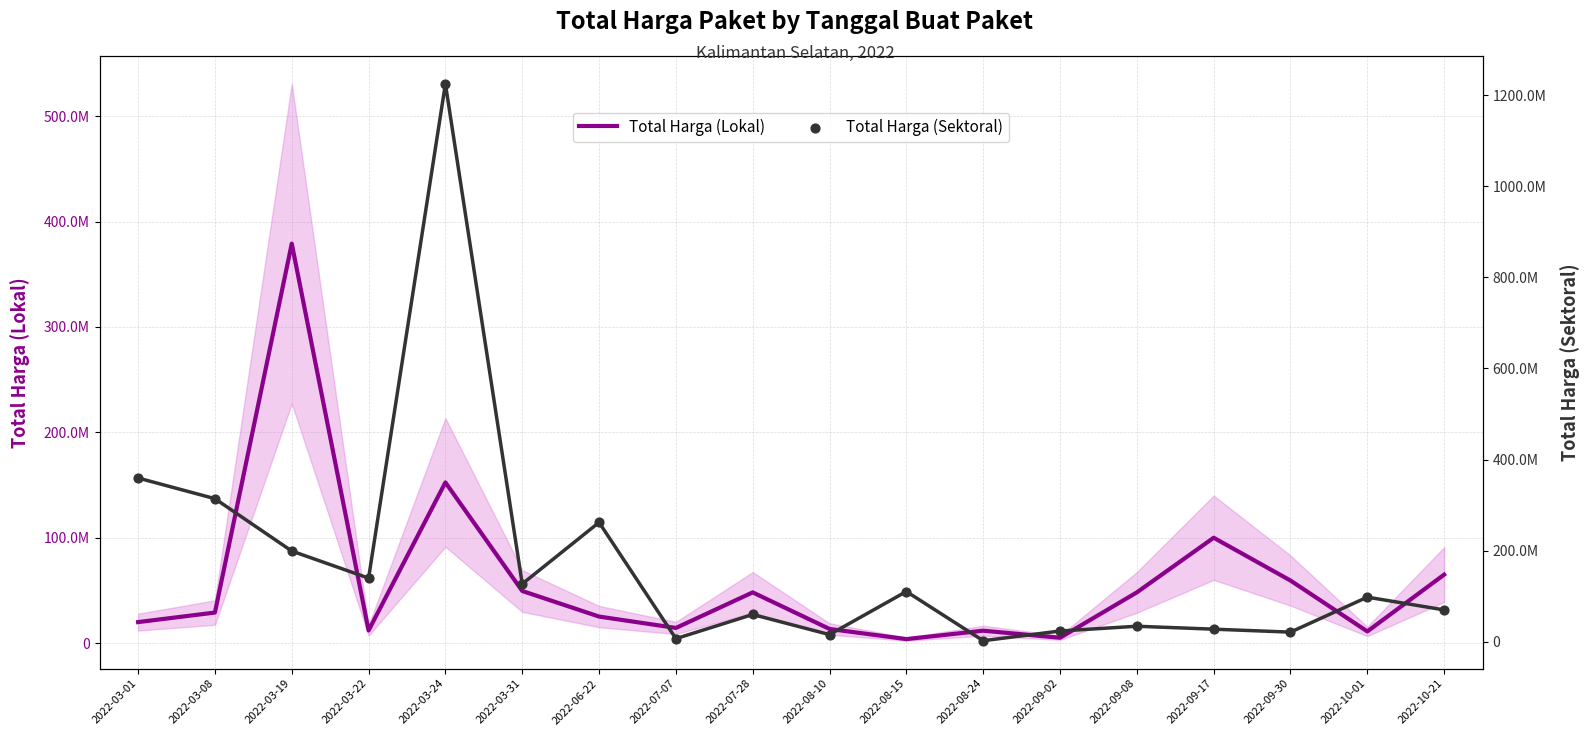

At how many categories does at least one series exceed 1137179502?

1